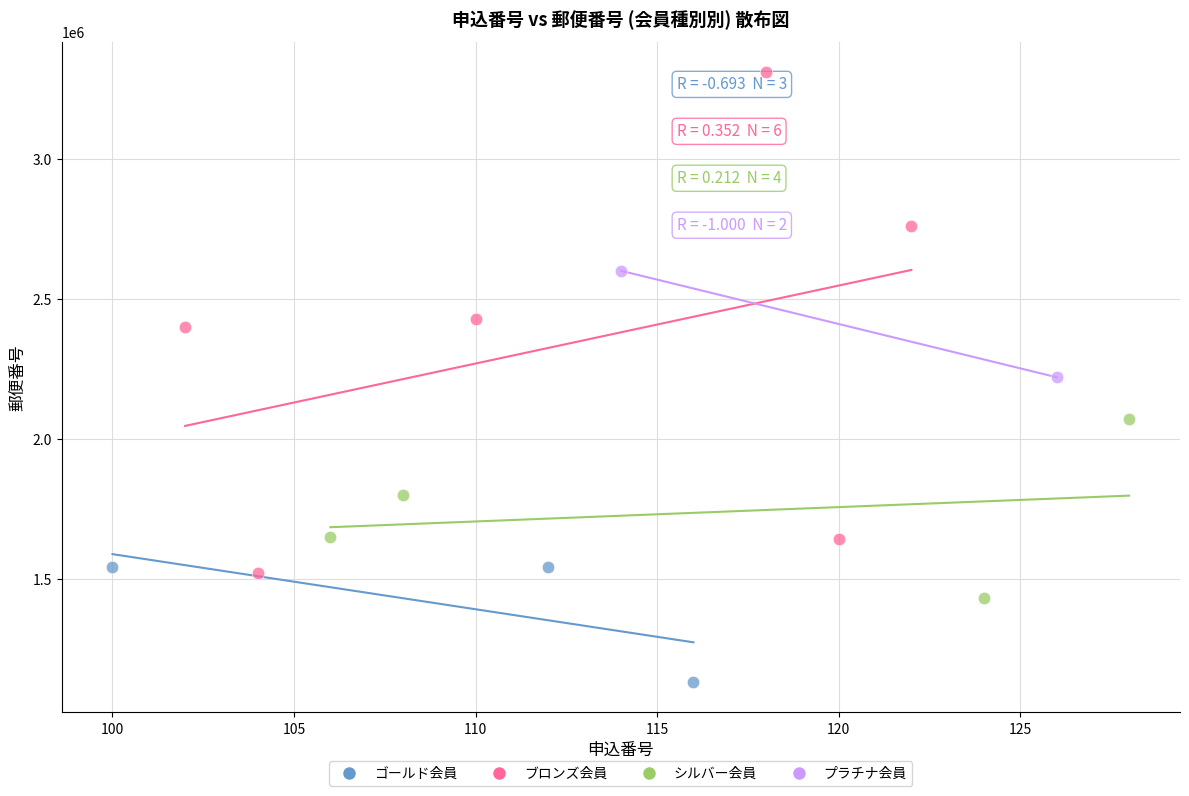

Which series contains the highest Y value?

ブロンズ会員